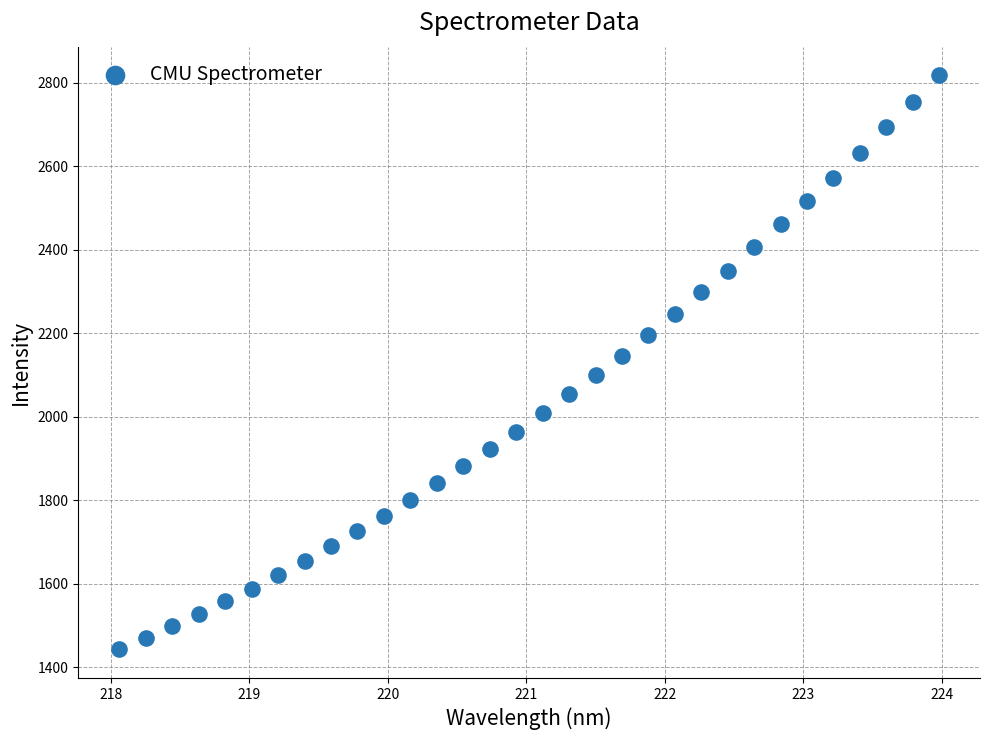

What is the range of Y values (max minus min)?

1374.8